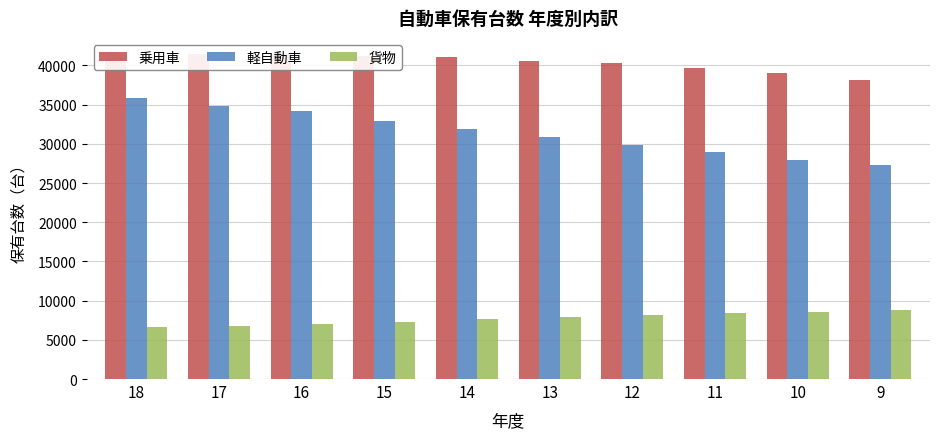

What is the minimum value shown in the chart?

6642